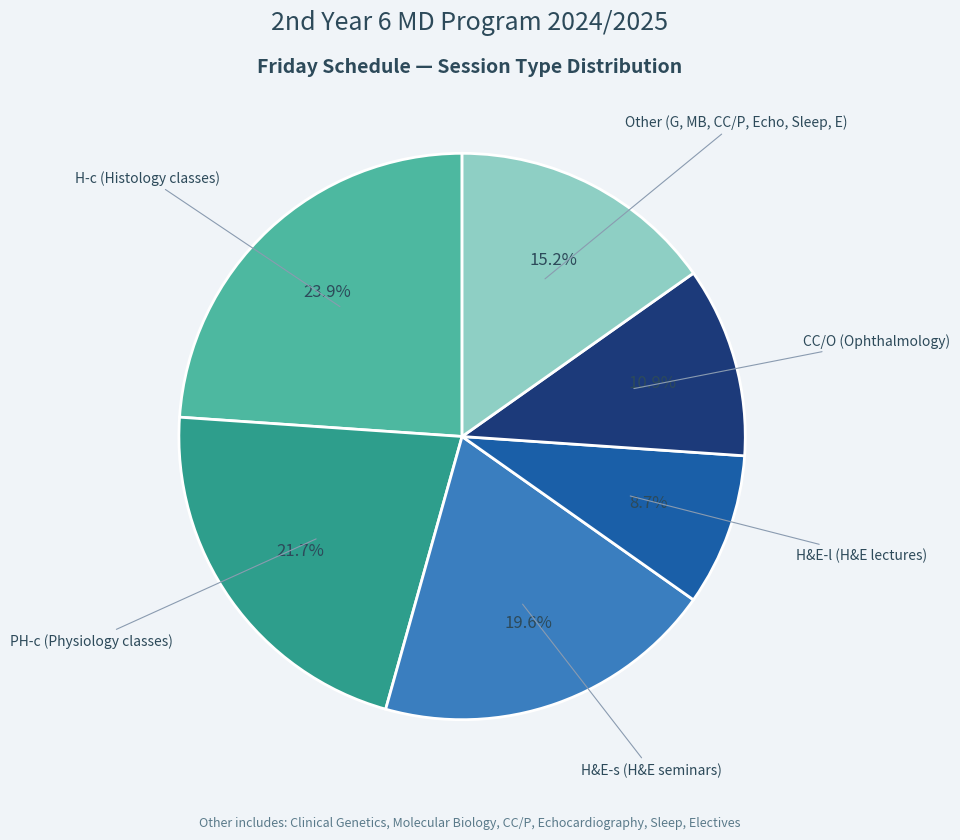

How many slices are in this pie chart?

6